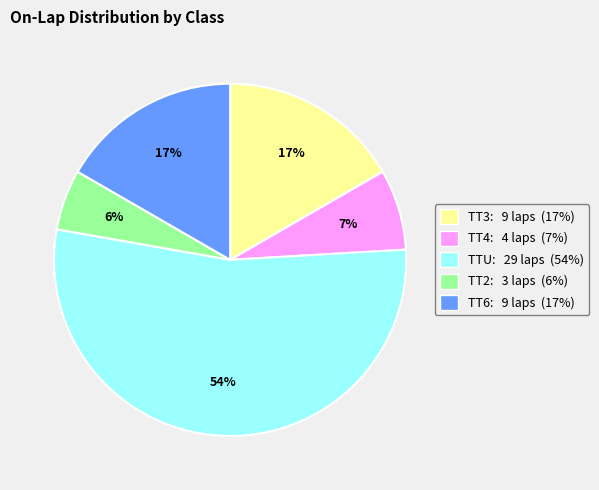

Is there a majority slice in this chart?

Yes